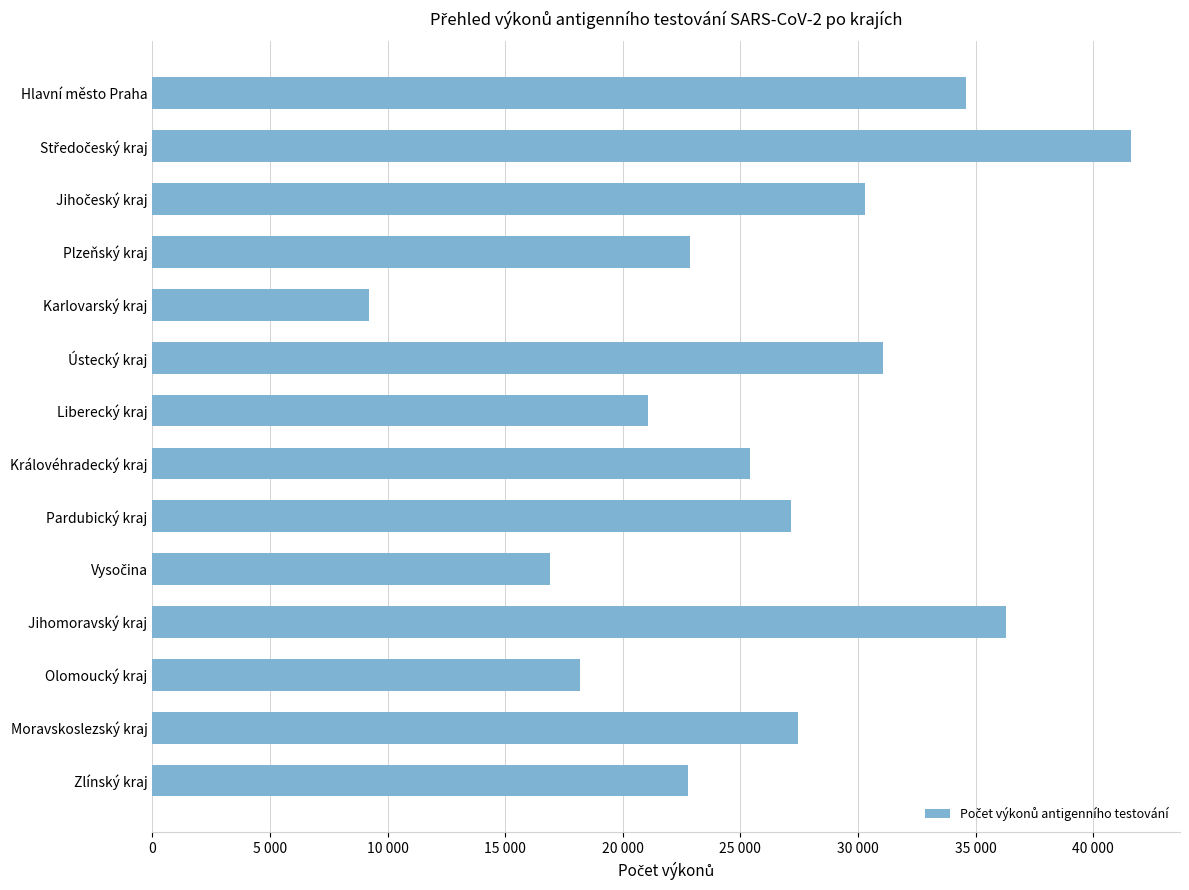

Are the bars horizontal?

Yes